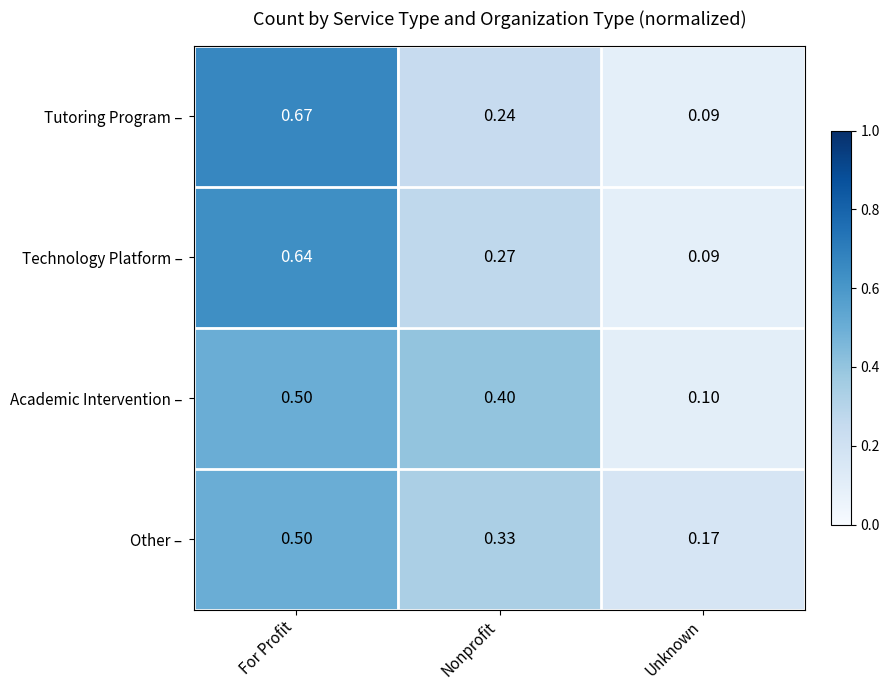

Which series has the largest range (max minus min)?

Tutoring Program –